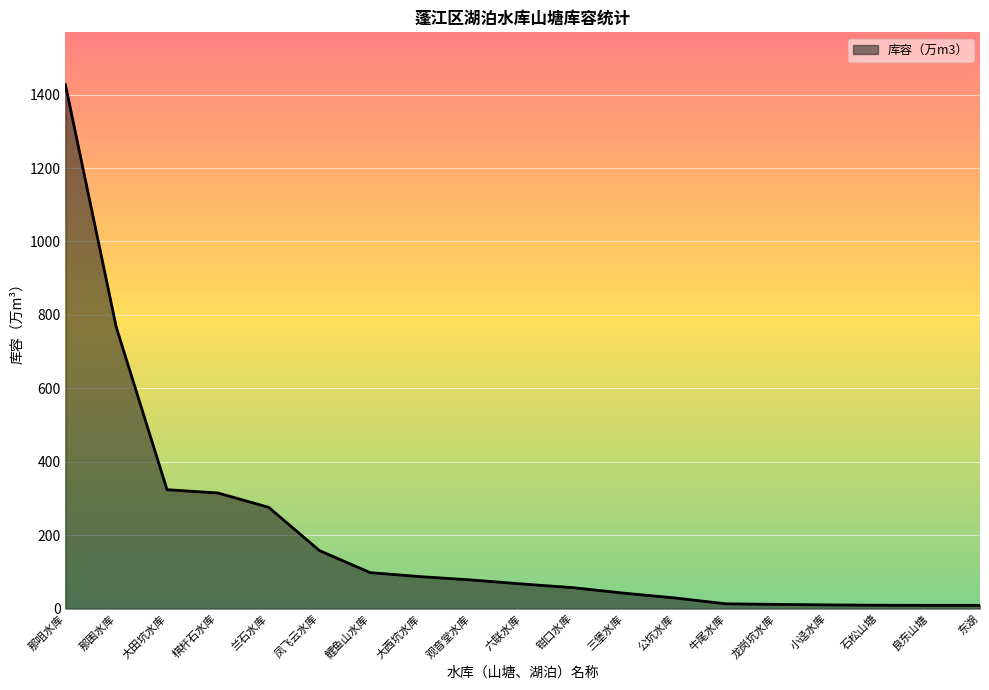

What is the approximate value at 钳口水库?

57.0